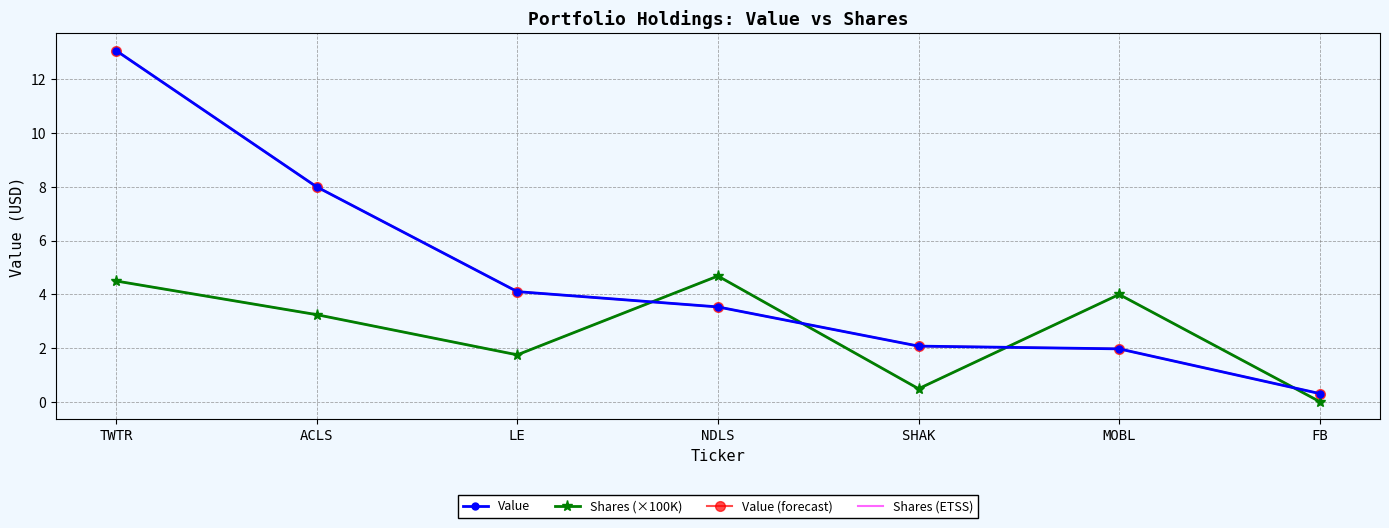

Which series has the widest spread of values?

Value